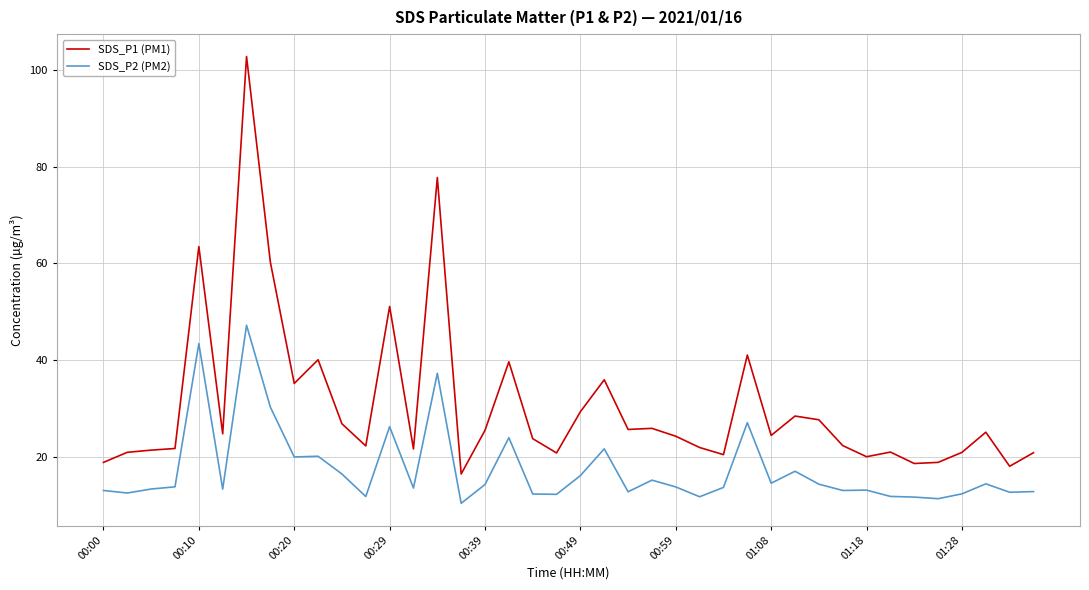

True or false: SDS_P2 (PM2) and SDS_P1 (PM1) cross at least once.

False